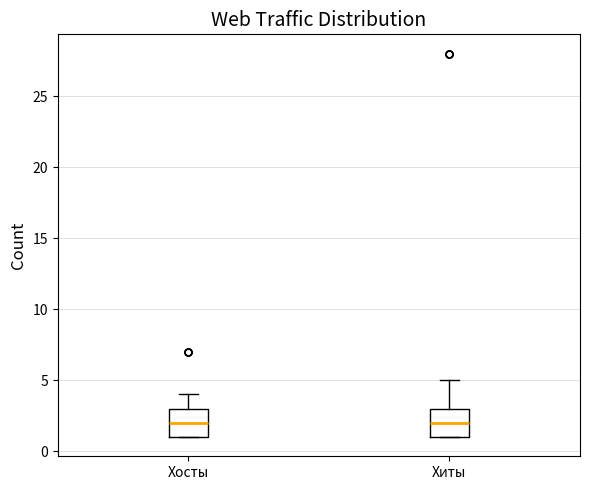

Reading left to right, transcribe this box plot: for each box, give where its median line is, the range the box spans, and where its two whiskers end, as read against the y-axis. The values are not printed on the chart, so give them approximately, as read against the axis.

Хосты: median 2, box 1 to 3, whiskers 1 to 4
Хиты: median 2, box 1 to 3, whiskers 1 to 5